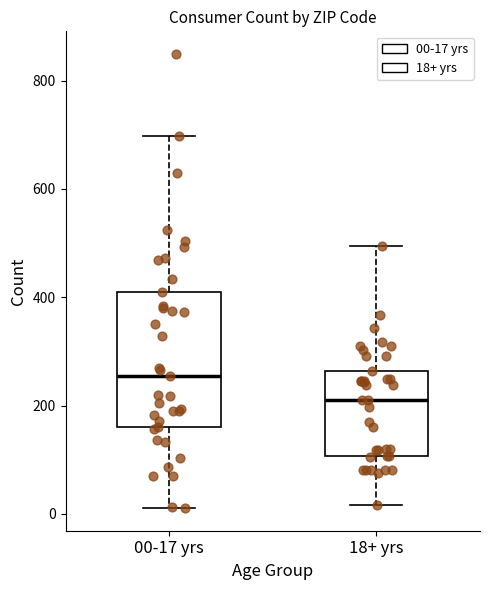

Which box is the tallest, from its lower edge to its upper edge?

00-17 yrs